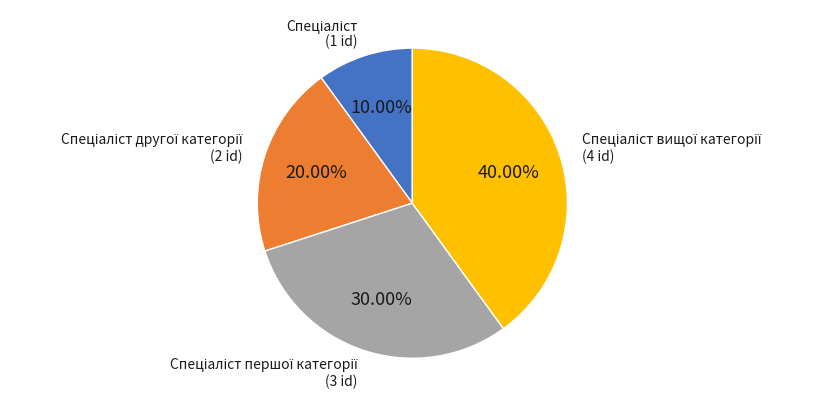

Is there a majority slice in this chart?

No